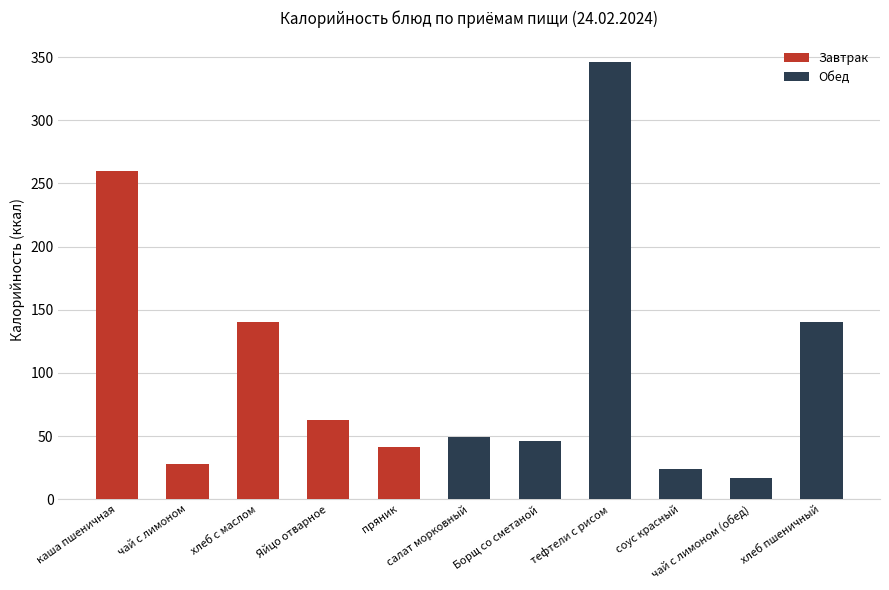

Which category has the lowest value across all series?

салат морковный